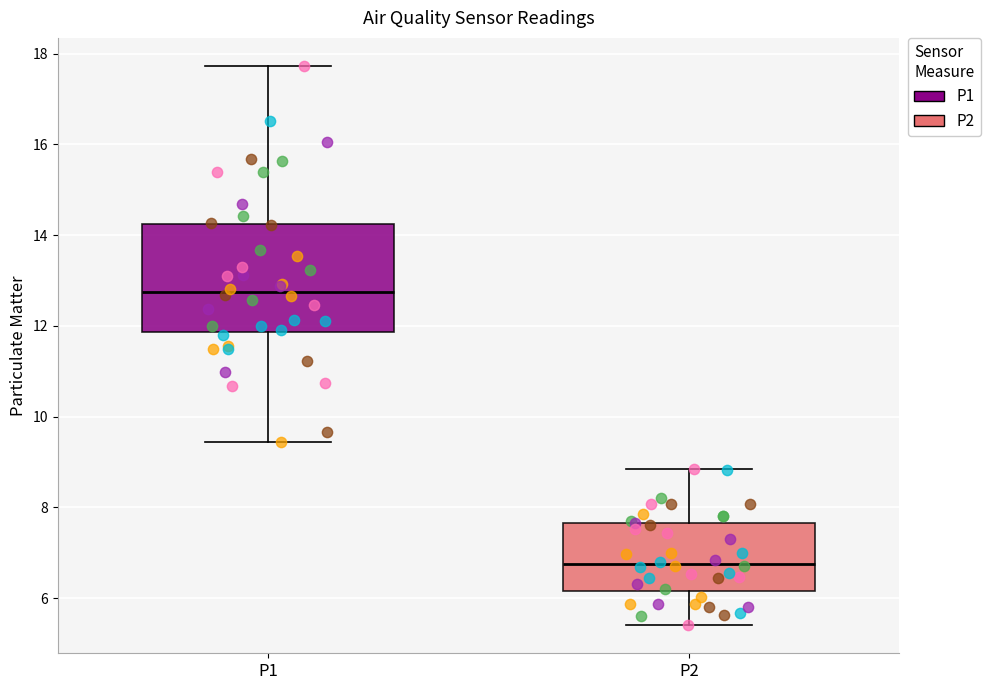

Which box's median line is the lowest?

P2